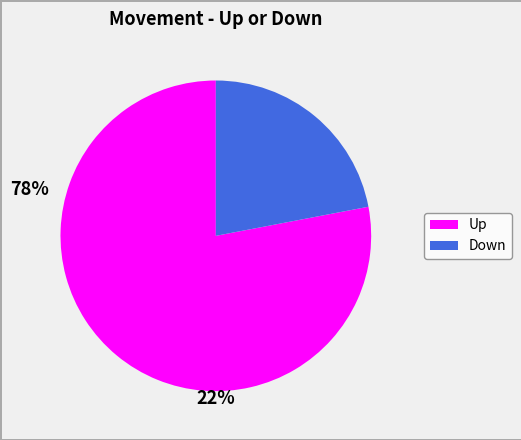

Does any single category account for the majority?

Yes